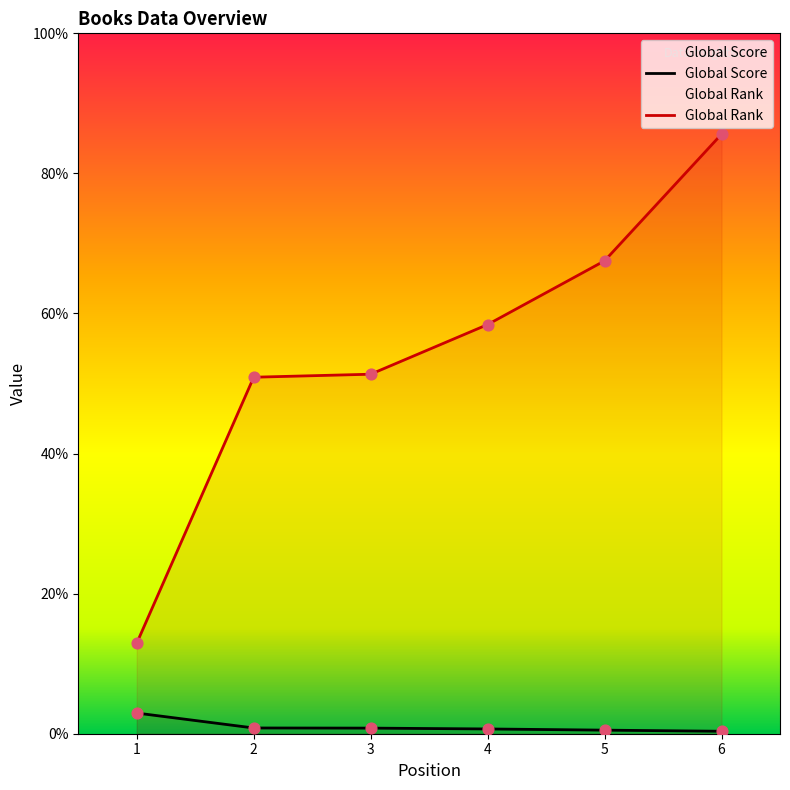

Is the value of Global Rank at 5 greater than the value of Global Score at 2?

Yes